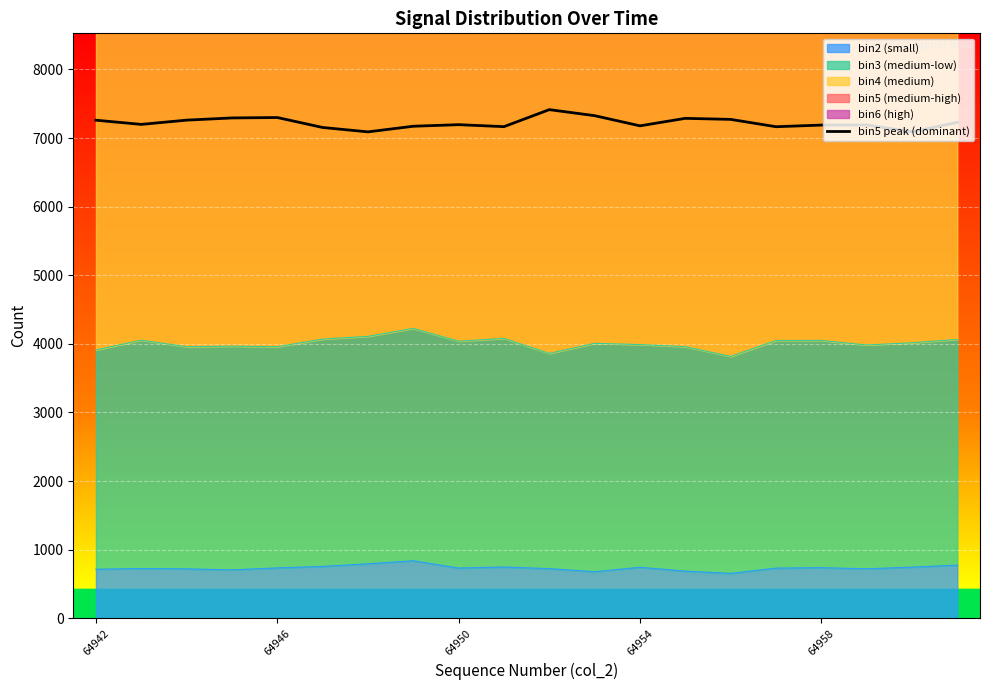

What is the difference between the maximum and second lowest values?

323